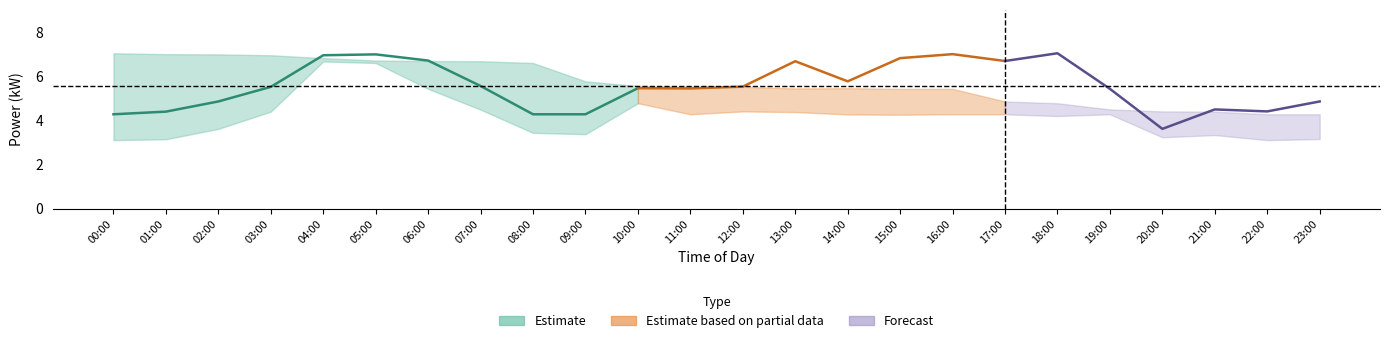

Is this an area chart (filled region under the line)?

No